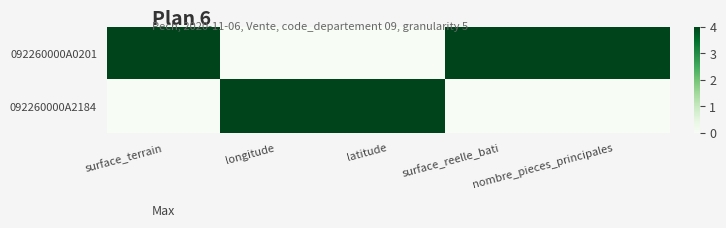

Which category has the highest value across all series?

surface_terrain